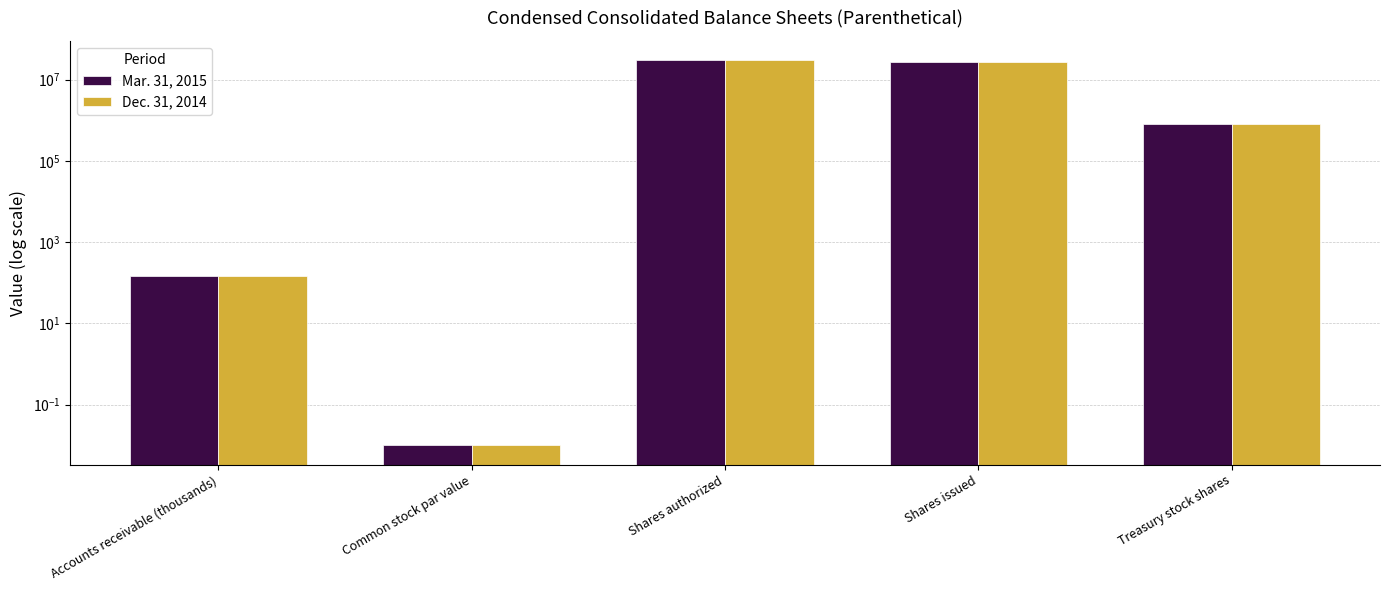

List the series in order of their peak value, lowest first.

Mar. 31, 2015, Dec. 31, 2014